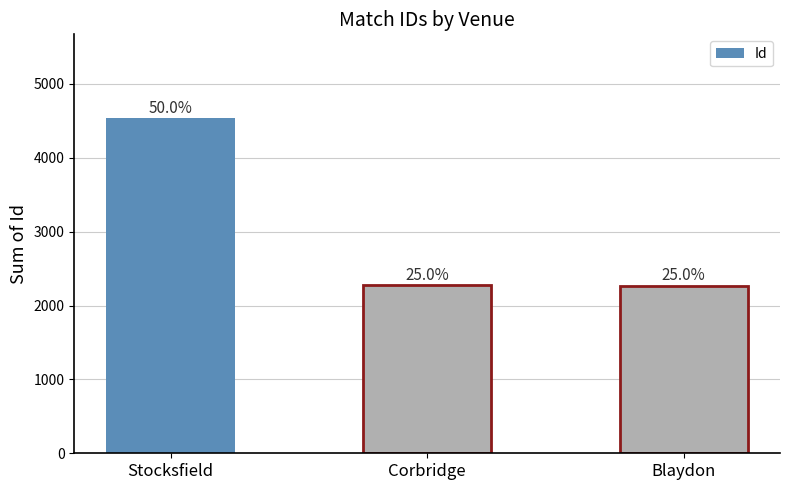

Where does the data first go above 2274?

Stocksfield